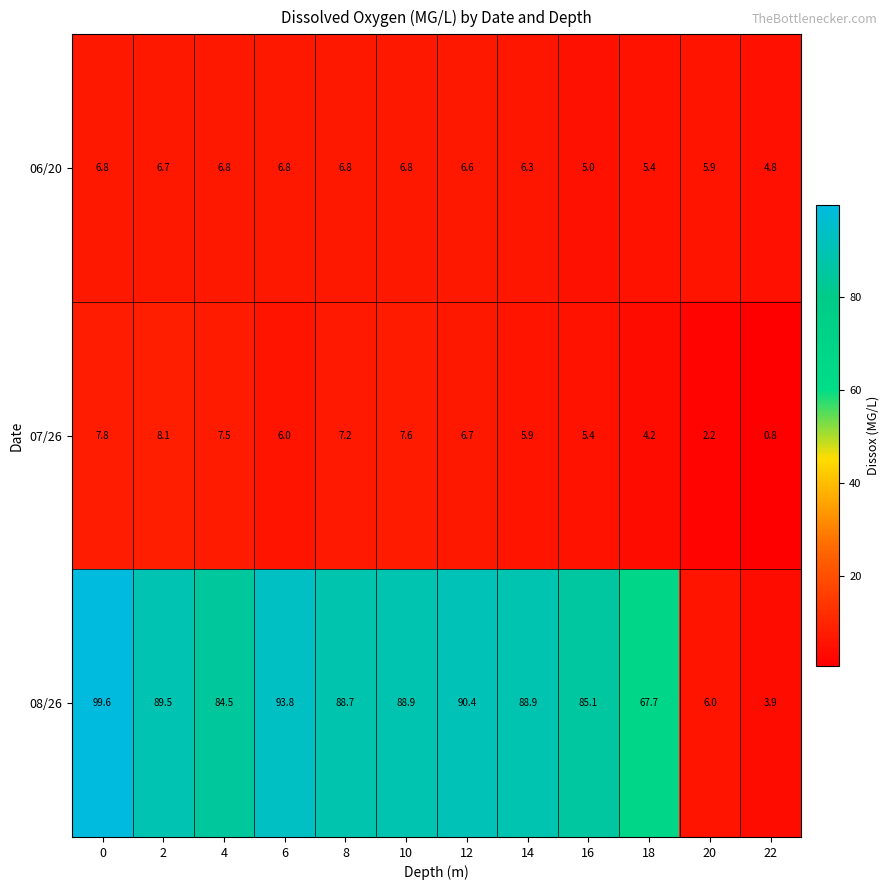

The value of 06/20 at 0 is 10.4. True or false?

False